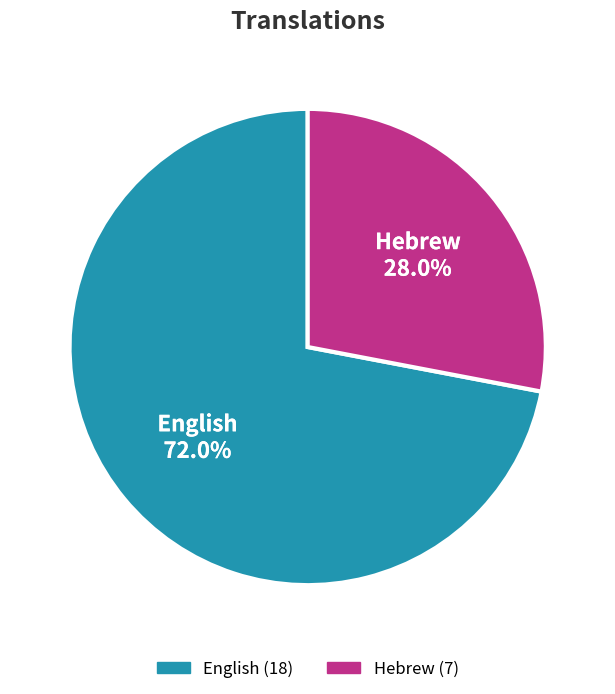

How many segments does this pie chart have?

2